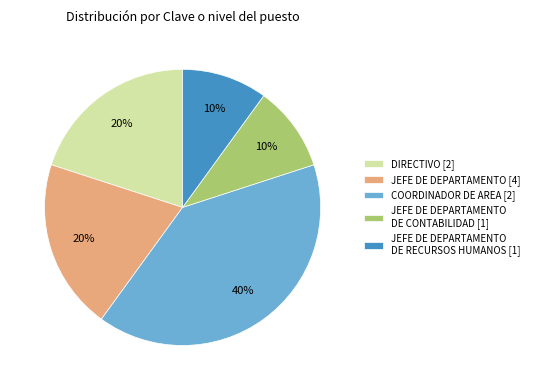

Which slice is the largest?

COORDINADOR DE AREA [2]